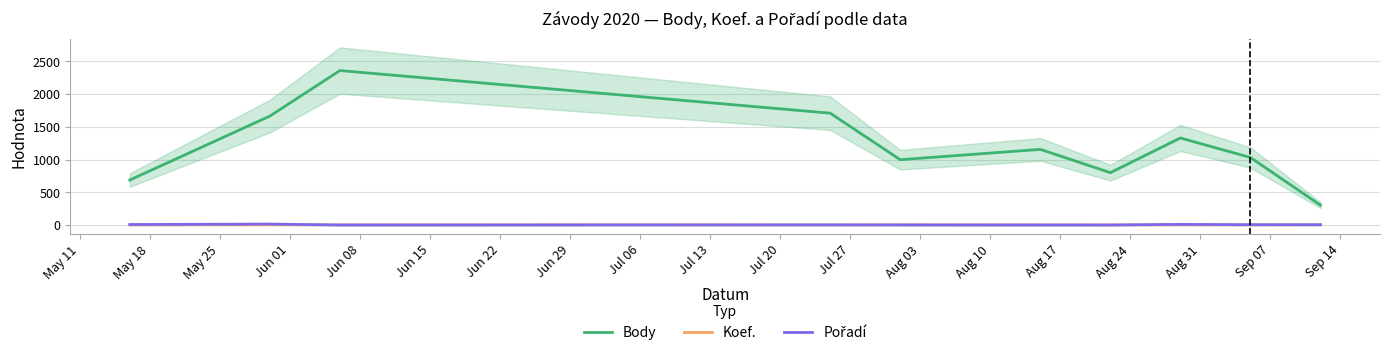

True or false: Koef. and Body intersect in this chart.

False